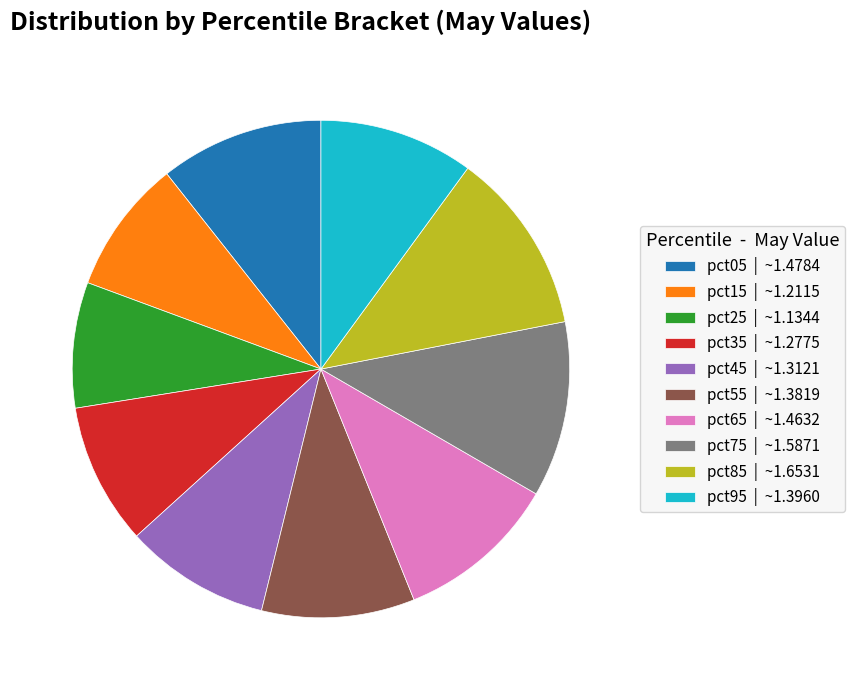

Is there any slice that represents more than half of the pie?

No